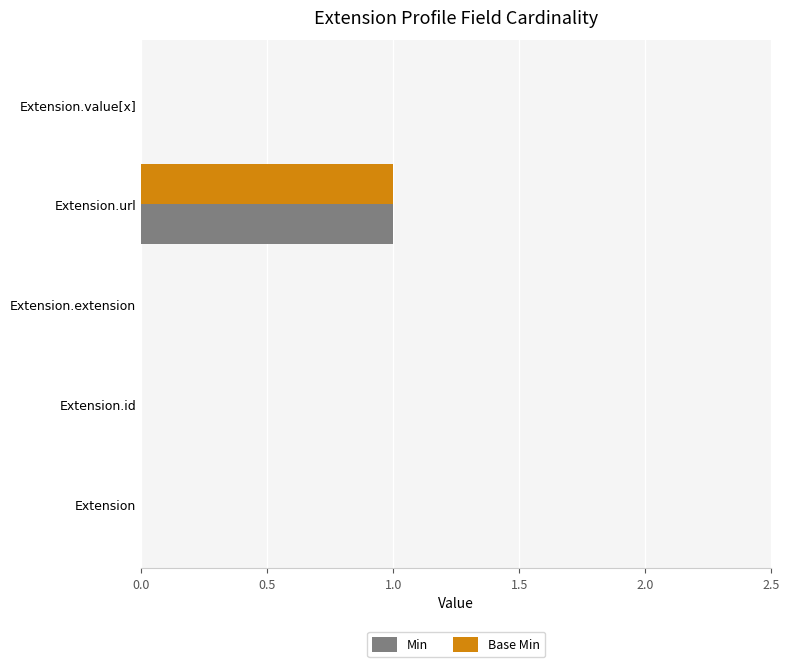

At which category is the sum across all series the highest?

Extension.url